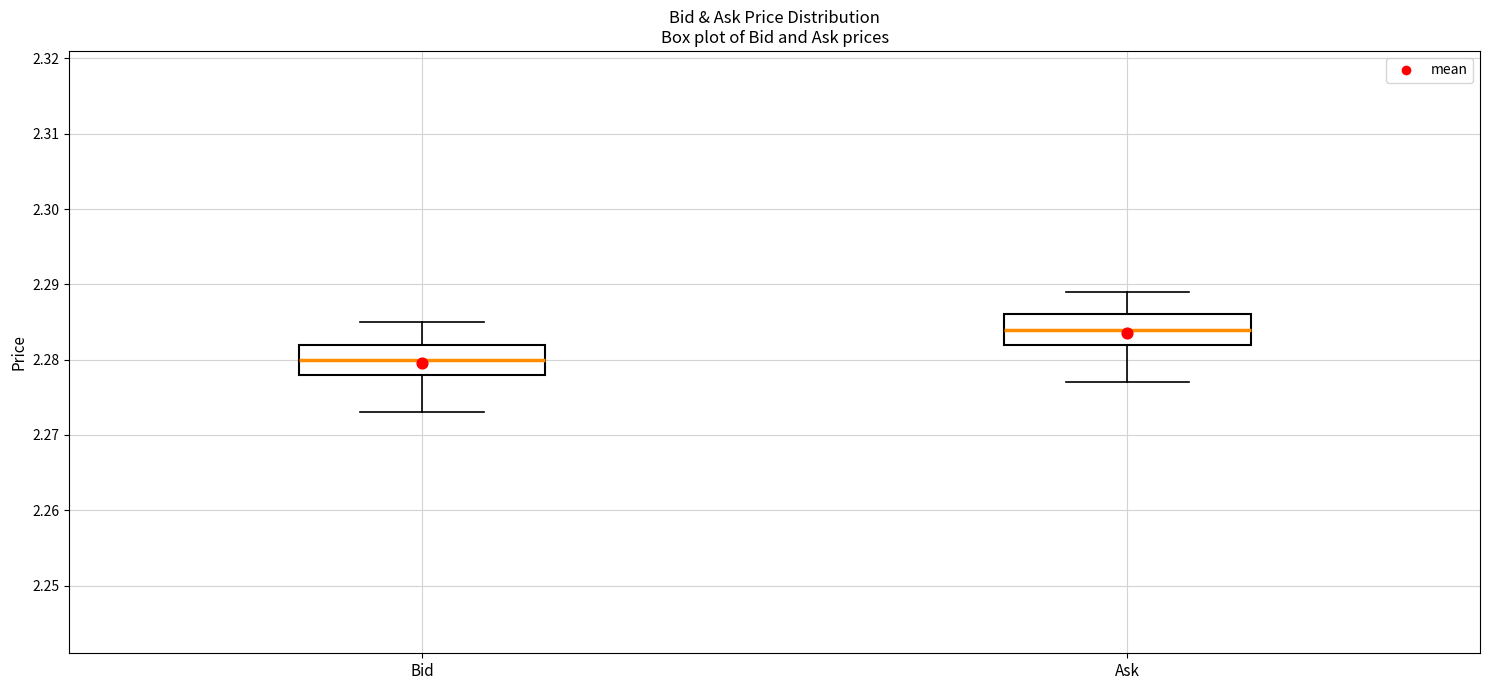

Reading left to right, read every box against the y-axis: the position of its median line, the range the box covers, and the ends of its whiskers. The values are not printed on the chart, so give them approximately, as read against the axis.

Bid: median 2.280, box 2.278 to 2.282, whiskers 2.273 to 2.285
Ask: median 2.284, box 2.282 to 2.286, whiskers 2.277 to 2.289